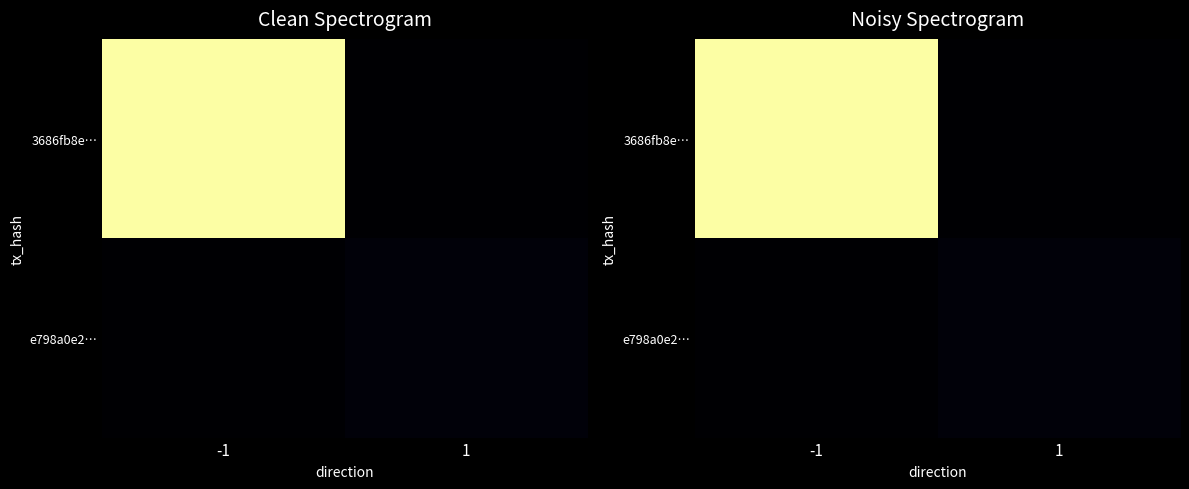

Count the number of categories in the chart.

2